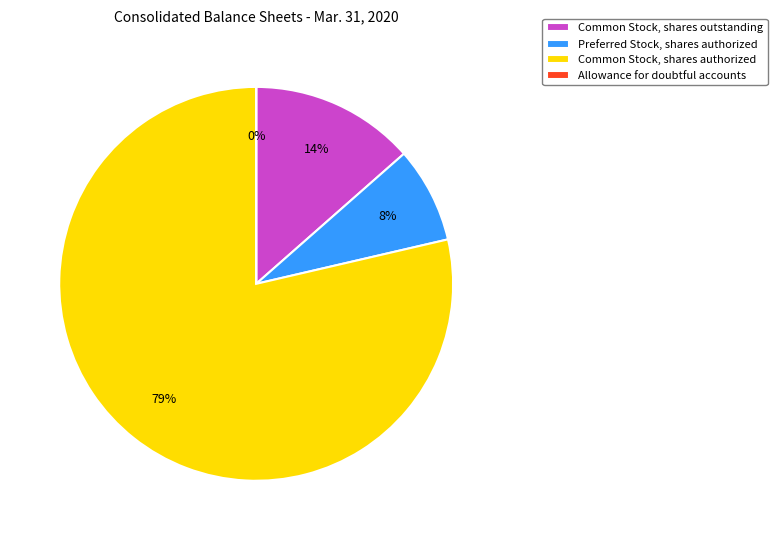

What is the majority slice?

Common Stock, shares authorized